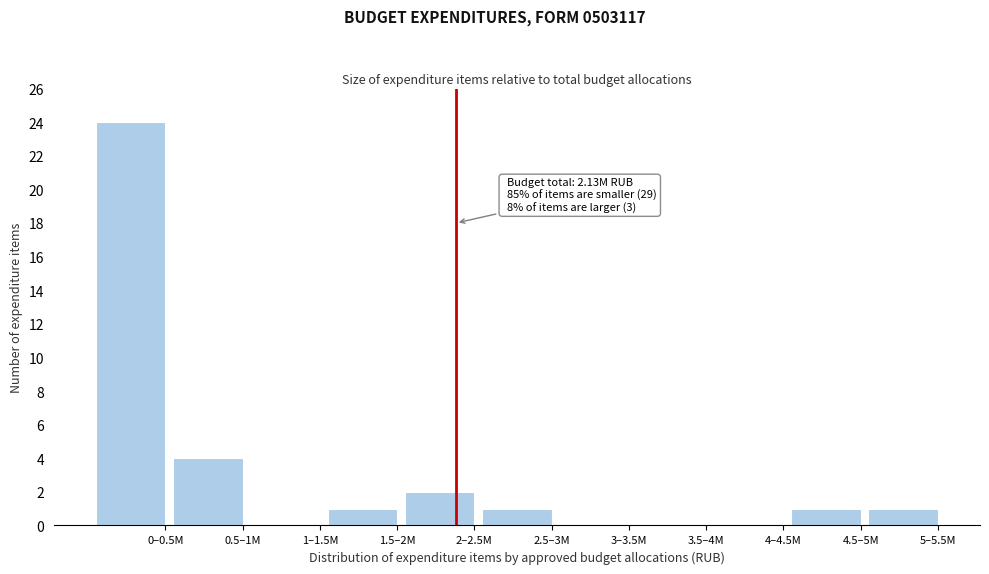

Reading right to left, transcribe all the data shown in this chart.

5–5.5M=1	4.5–5M=1	4–4.5M=0	3.5–4M=0	3–3.5M=0	2.5–3M=1	2–2.5M=2	1.5–2M=1	1–1.5M=0	0.5–1M=4	0–0.5M=24